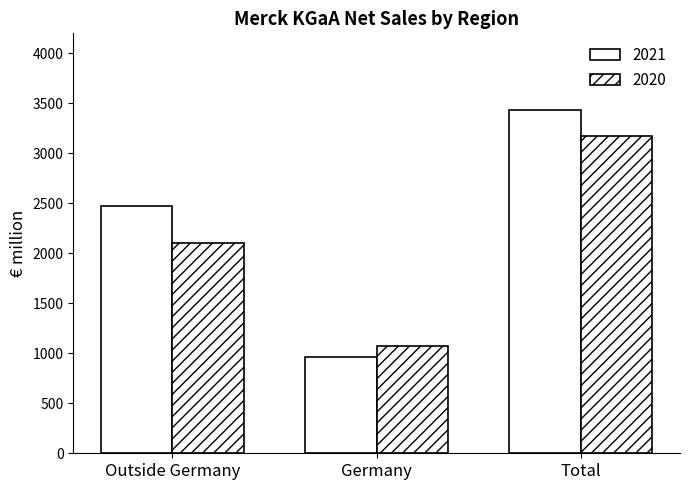

What is the sum of all 2021 values?

6866